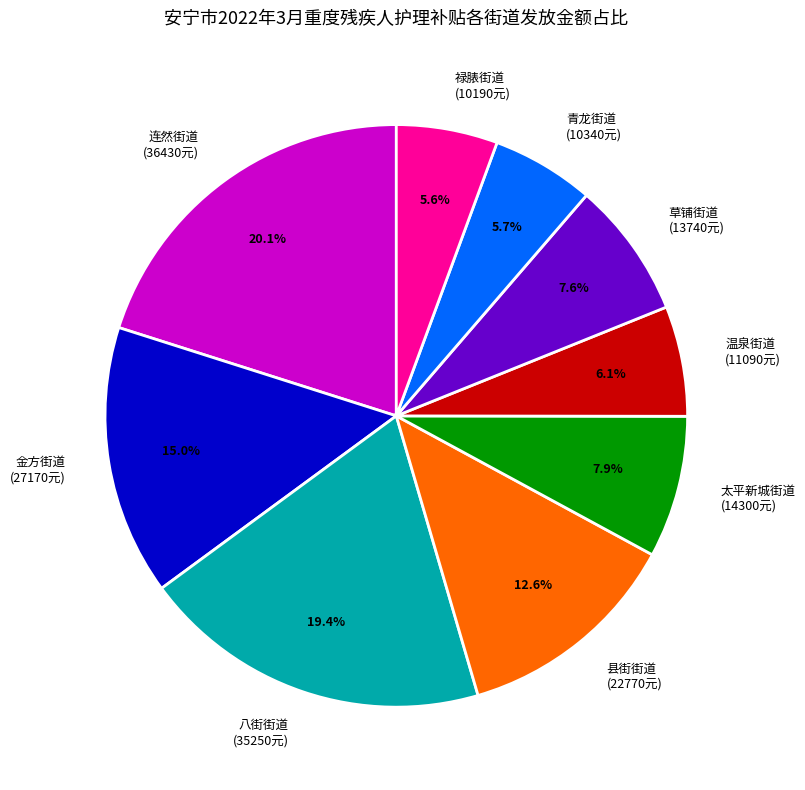

Approximately how many times larger is the value at 金方街道 (27170元) compared to 县街街道 (22770元)?

1.2